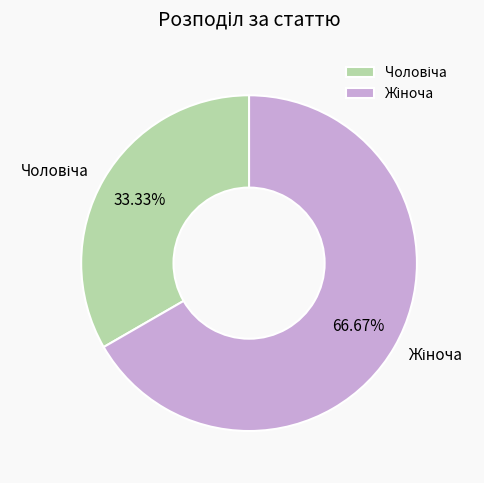

Is there a majority slice in this chart?

Yes